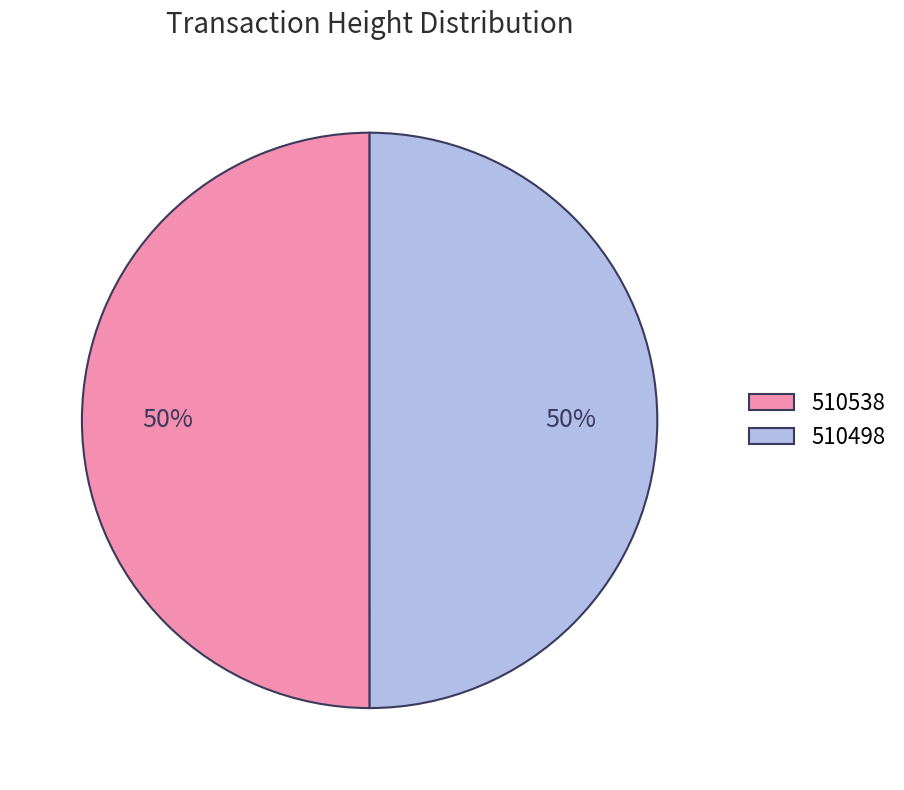

Approximately how many times larger is the value at 510498 compared to 510538?

1.0